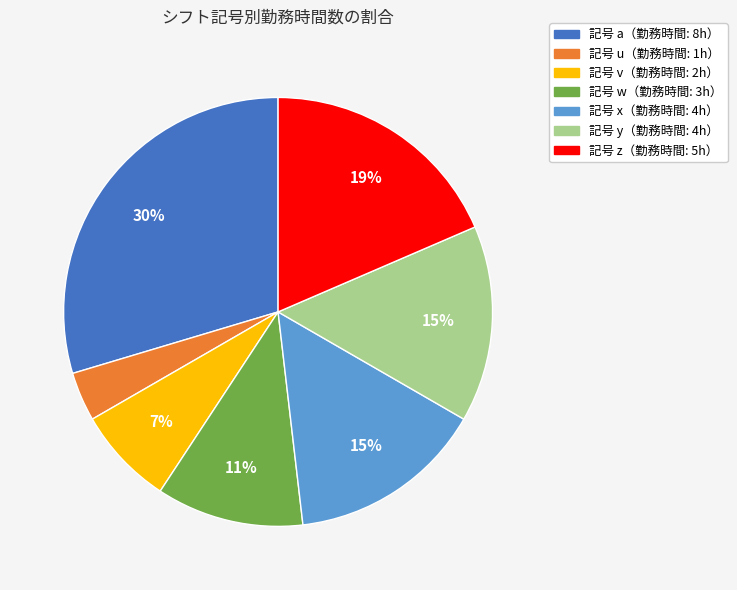

Does any single category account for the majority?

No